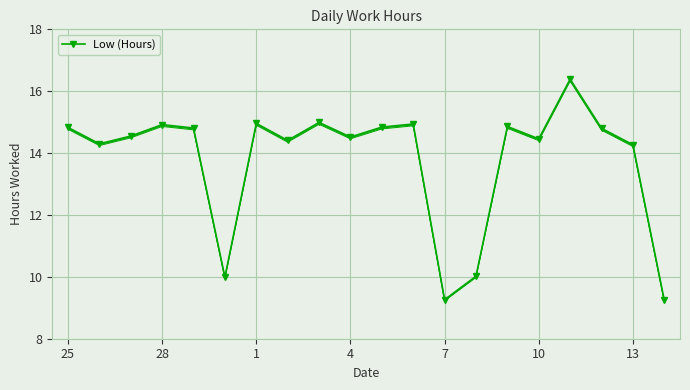

Is it true that Low (Hours) equals 9.3 at 7?

True